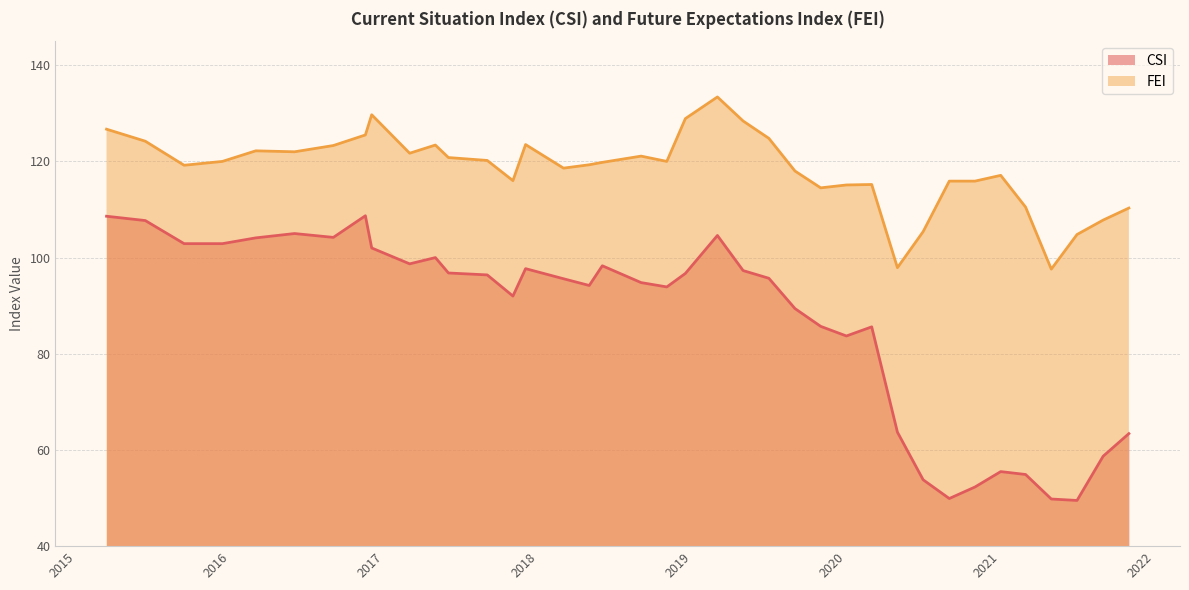

What is the label of the 32nd point from the right?

2016-09-01